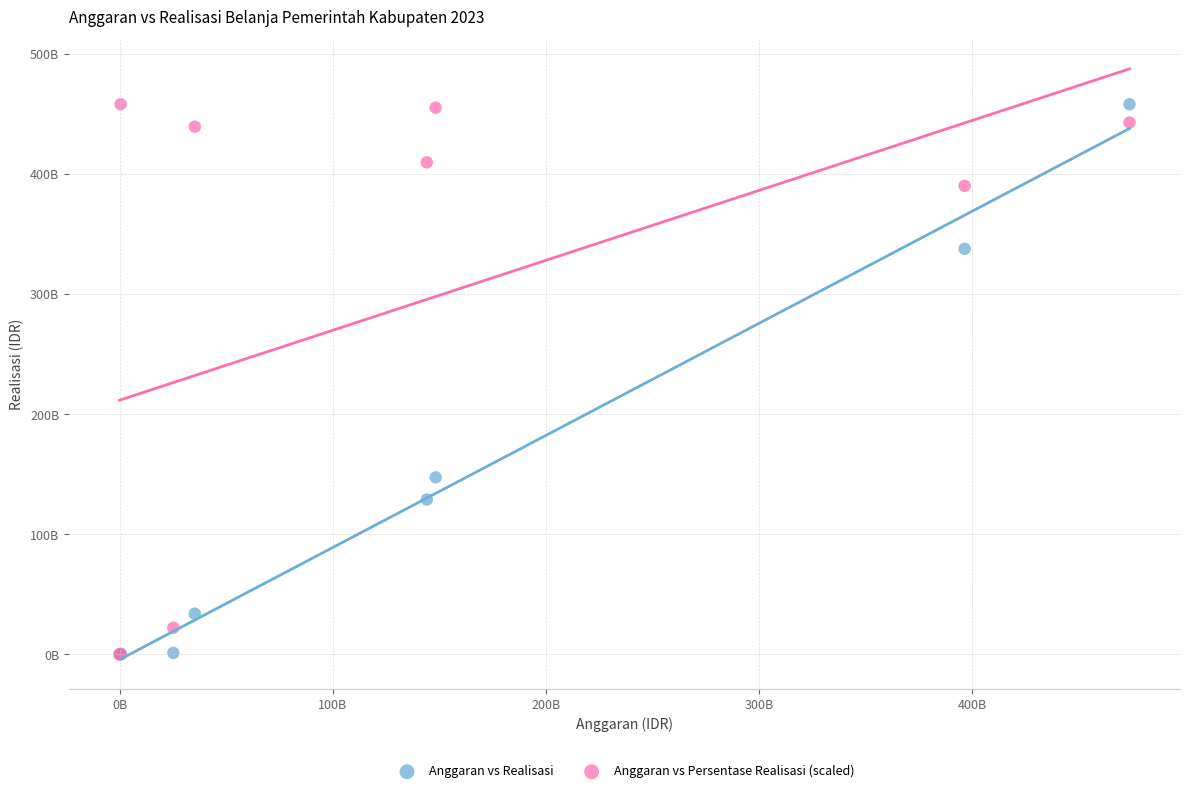

What are all the series names shown in the legend?

Anggaran vs Realisasi, Anggaran vs Persentase Realisasi (scaled)